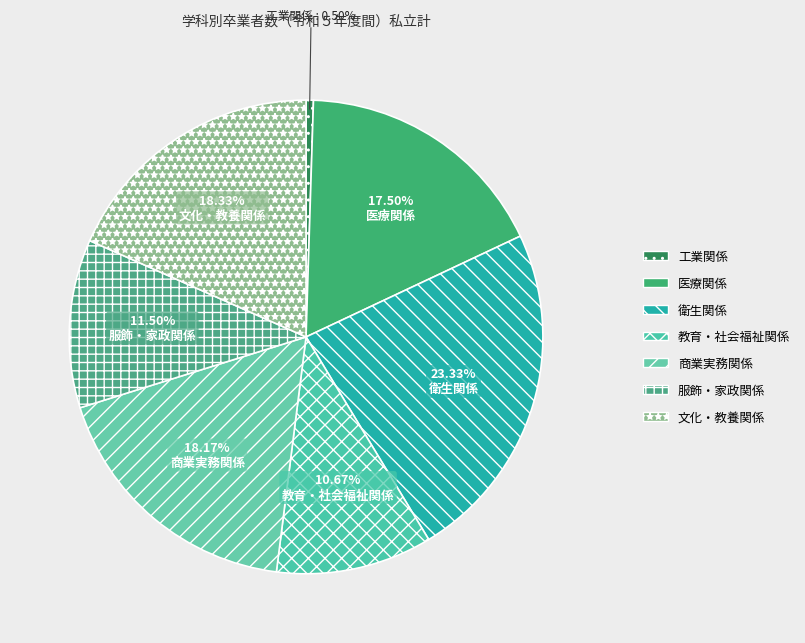

What is the largest slice in the pie chart?

衛生関係